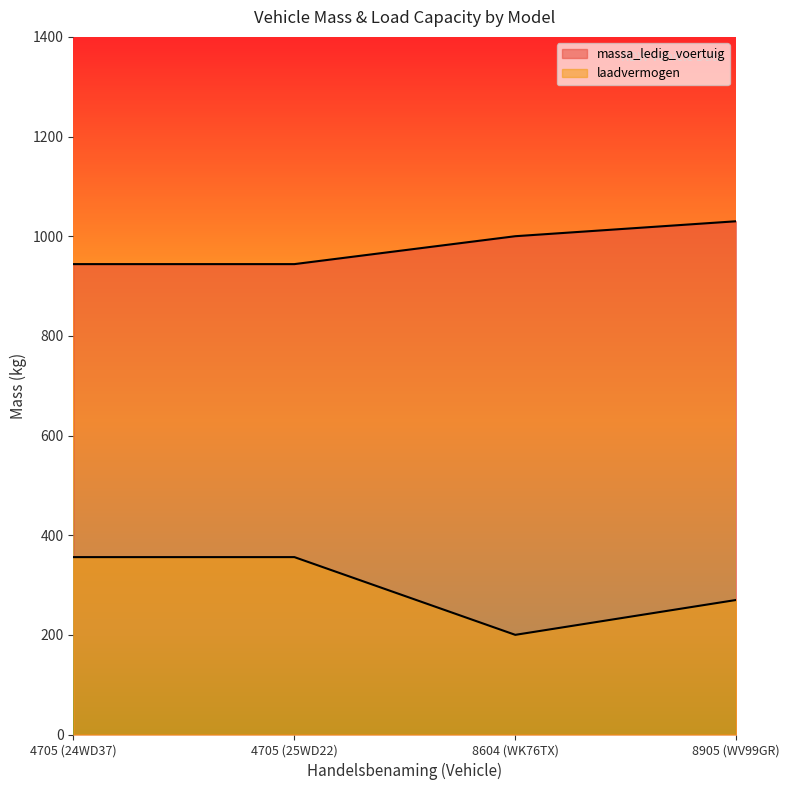

What position from the right is 8604 (WK76TX)?

2